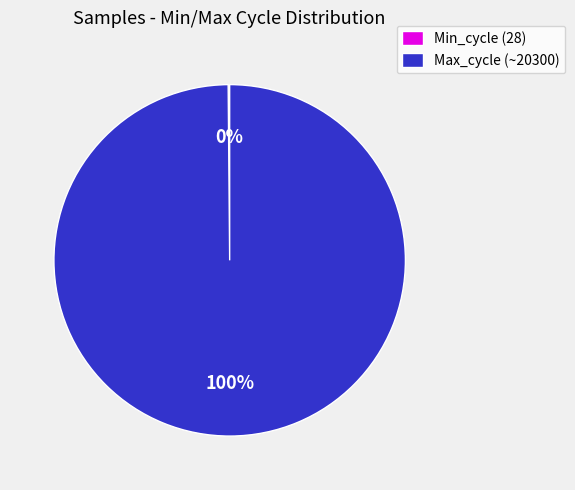

Is it true that Max_cycle (~20300) is 100% of the pie?

True